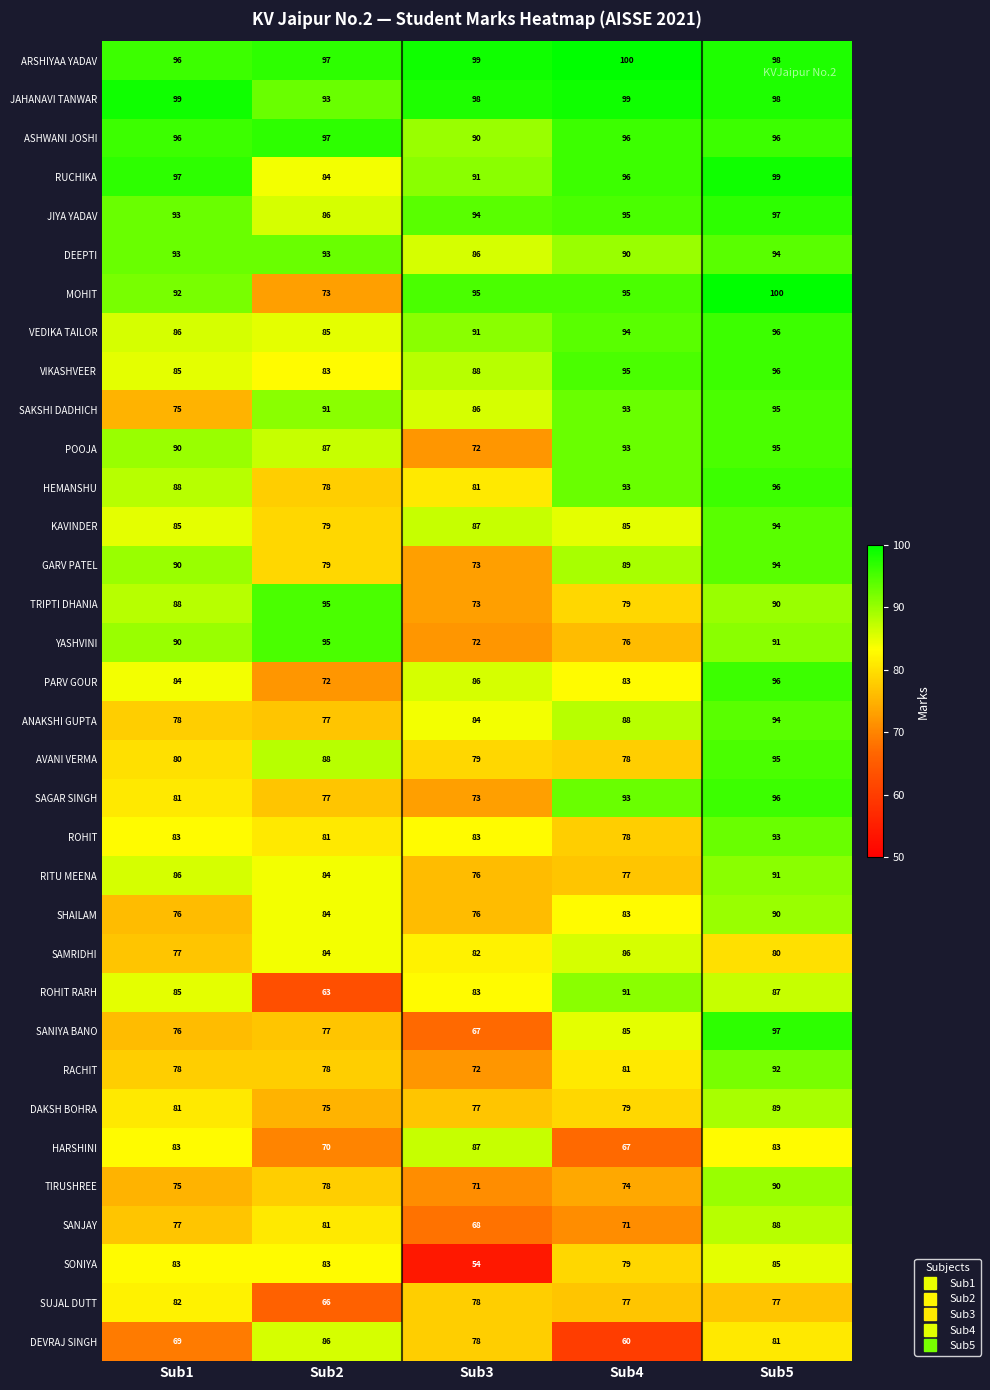

What is the total value across all series at Sub4?

2898